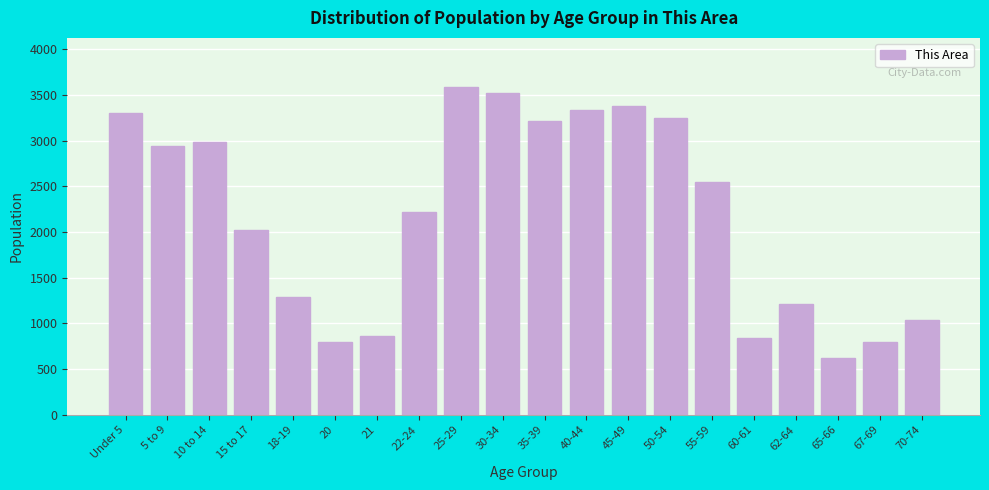

Reading right to left, list all the values displayed in this chart.

1033	797	620	1209	835	2542	3248	3383	3338	3215	3525	3585	2219	857	797	1287	2023	2986	2941	3298